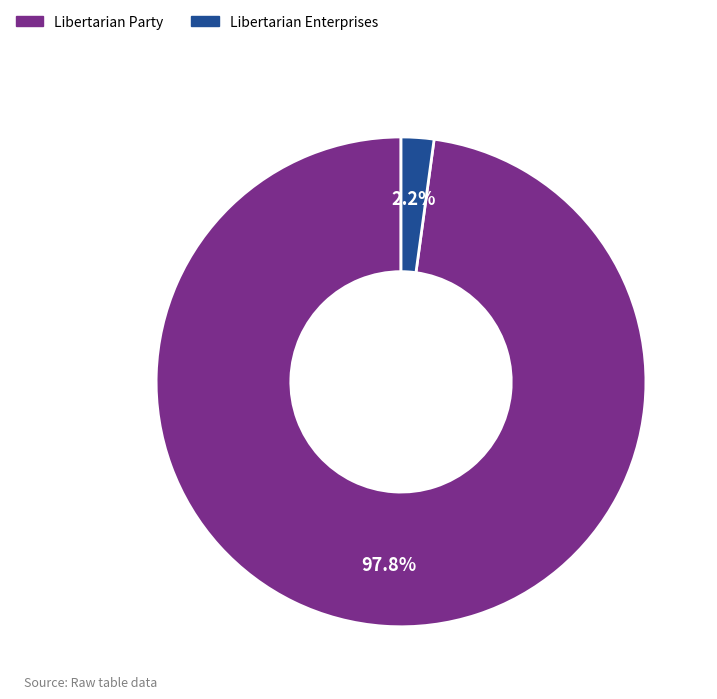

What percentage is the Libertarian Enterprises slice, to the nearest percent?

2%